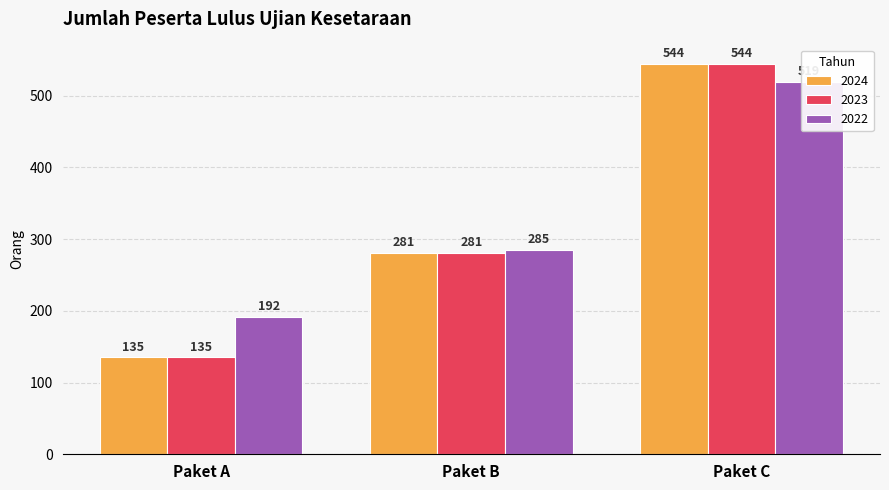

What is the value of the 2023 bar at the 2nd from the left?

281